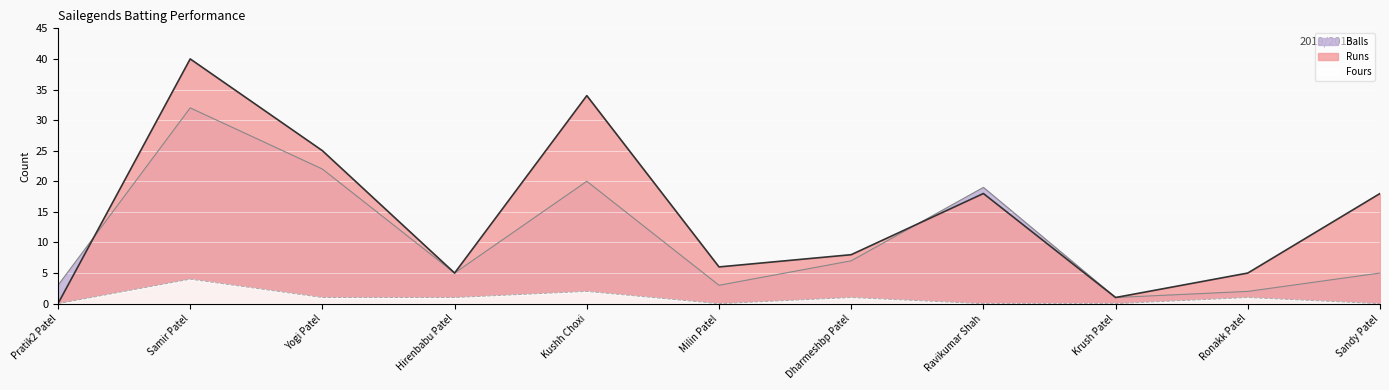

Is it true that Runs equals 1 at Krush Patel?

True